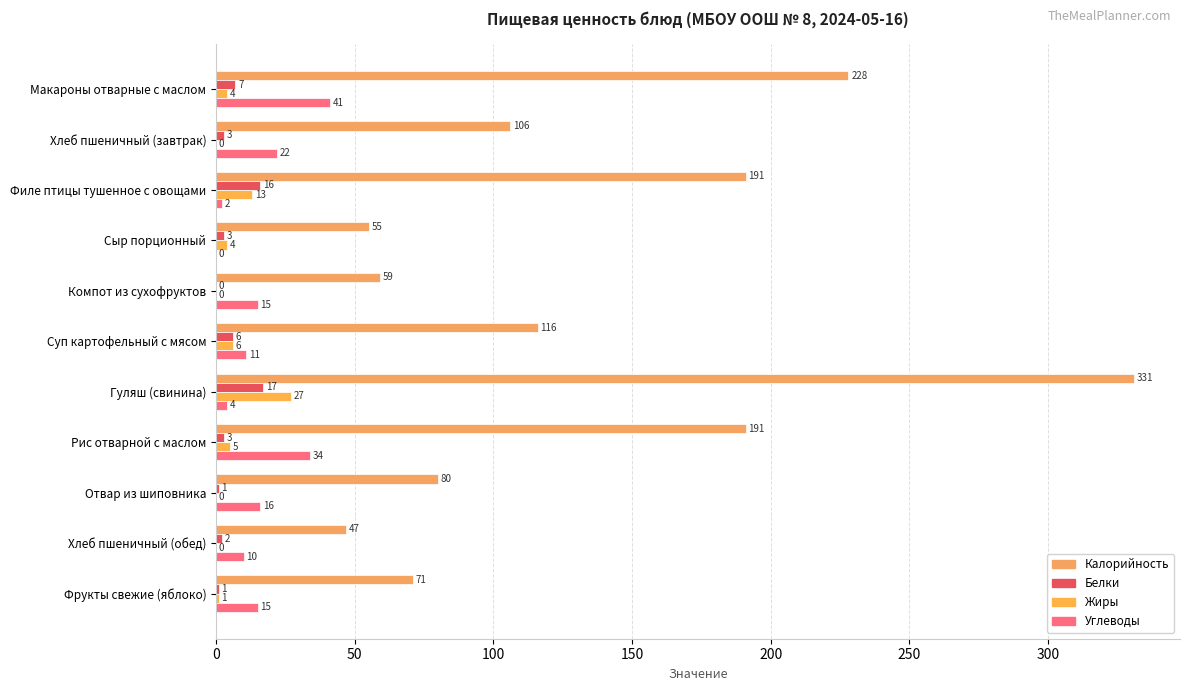

At how many categories does at least one series exceed 243?

1